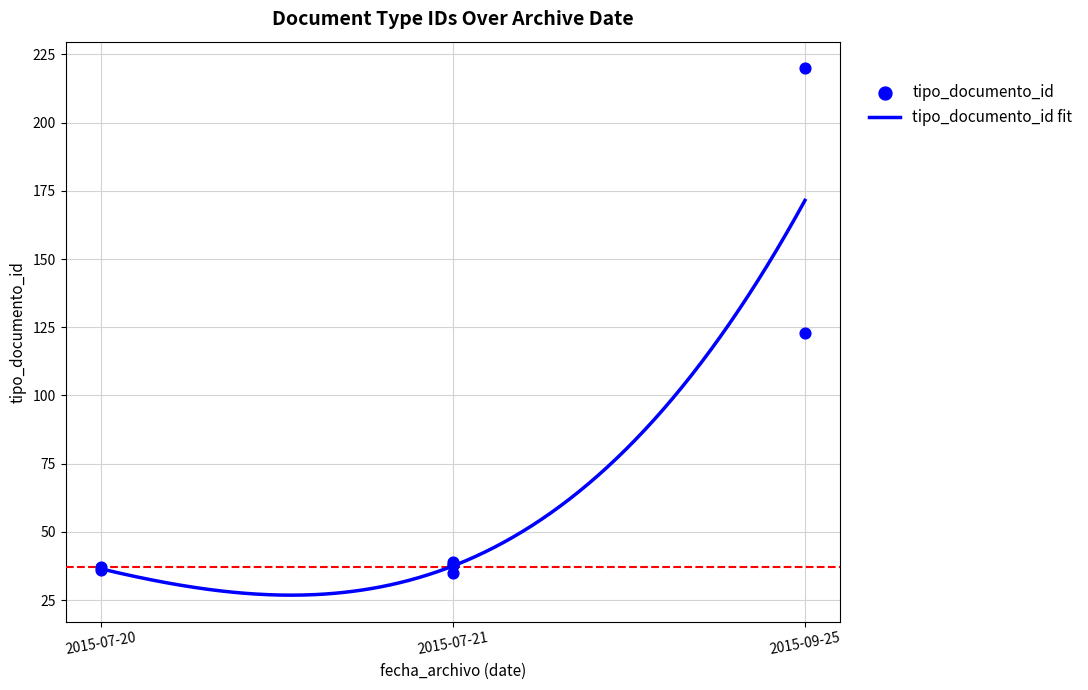

What is the ratio of the value at 2015-07-21 to the value at 2015-07-21?

1.0